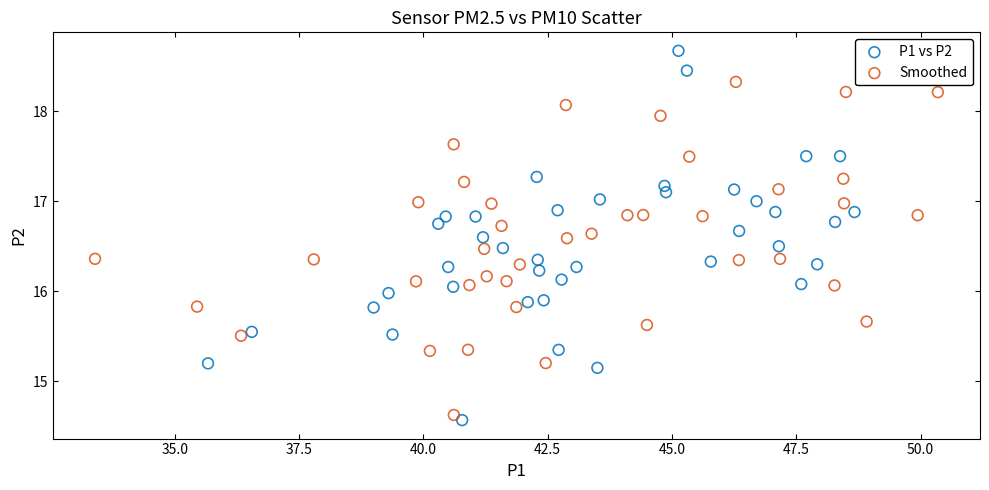

Which series has the largest Y range (max minus min)?

P1 vs P2